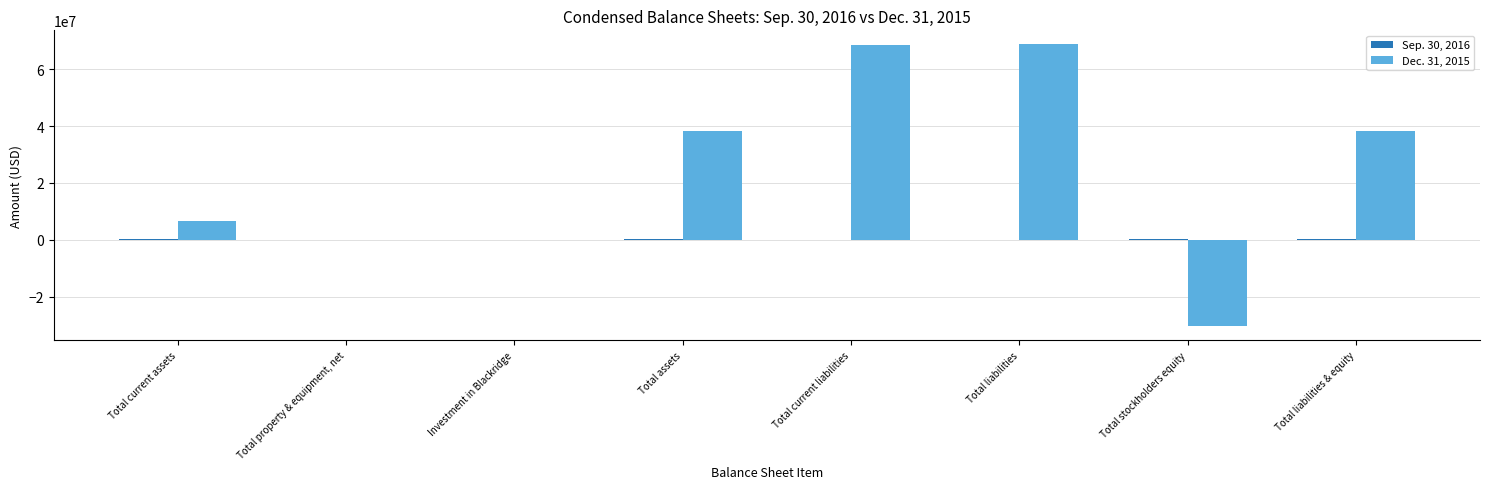

The Dec. 31, 2015 series shows 6457840 at Total current assets. True or false?

True